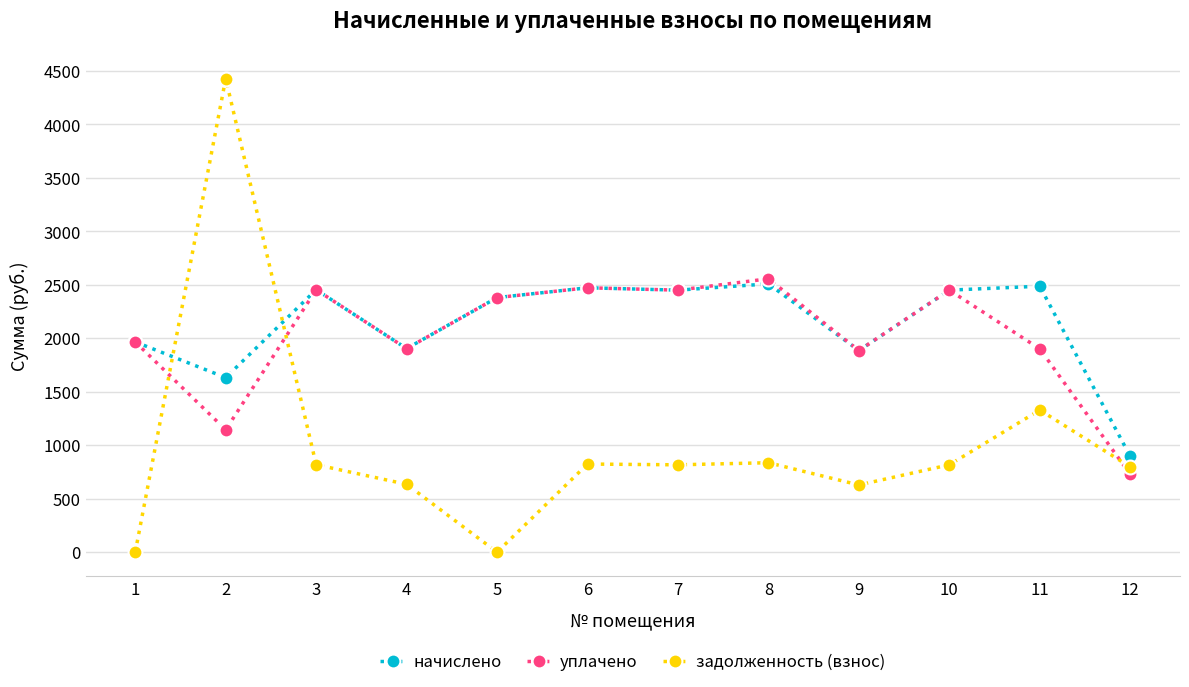

The уплачено series shows 3409.8 at 4. True or false?

False